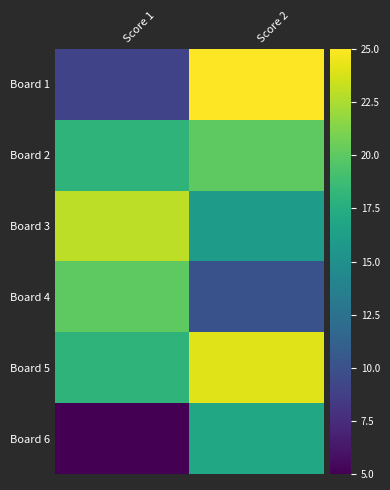

Reading right to left, what are all the values shown in this chart?

Board 1: Score 2=25	Score 1=9
Board 2: Score 2=20	Score 1=18
Board 3: Score 2=16	Score 1=23
Board 4: Score 2=10	Score 1=20
Board 5: Score 2=24	Score 1=18
Board 6: Score 2=17	Score 1=5